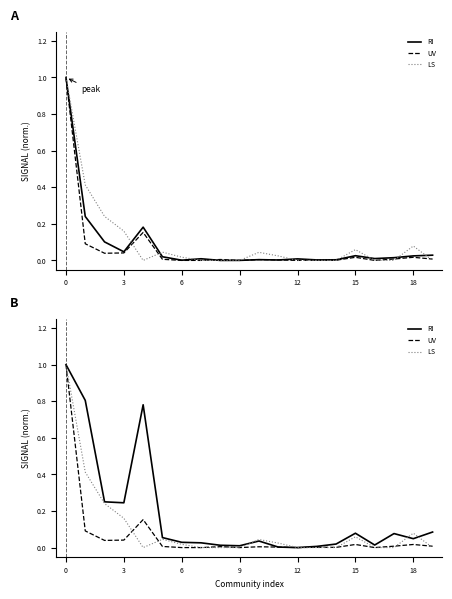

At how many categories does at least one series exceed 0?

19